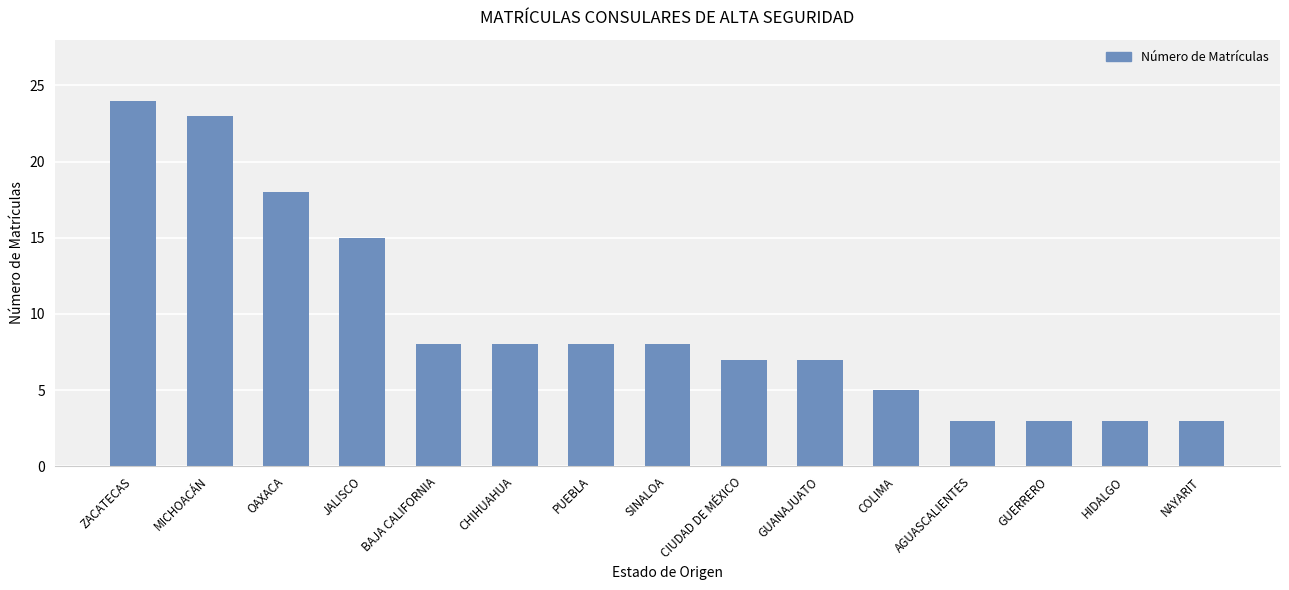

What is the ratio of the value at MICHOACÁN to the value at CIUDAD DE MÉXICO?

3.3